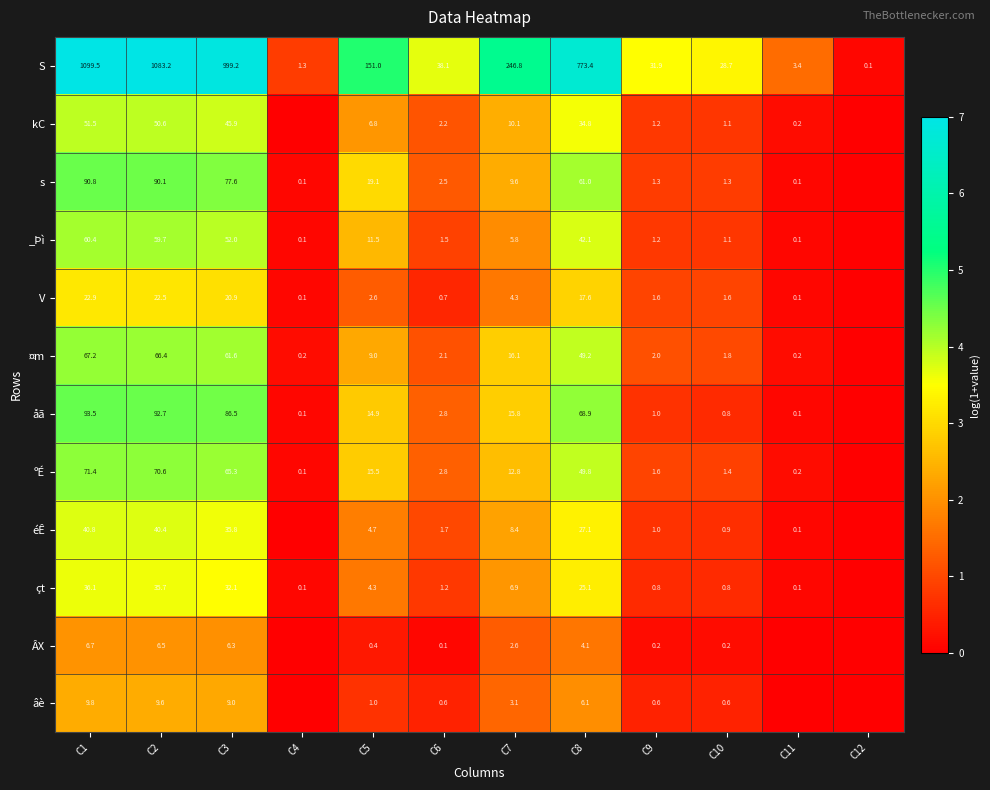

True or false: V has a value of 1.1 at C10.

False